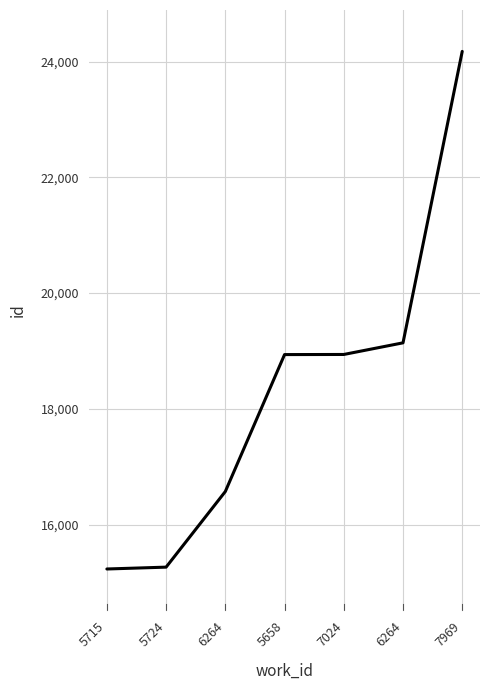

How many values are below 18937?

3